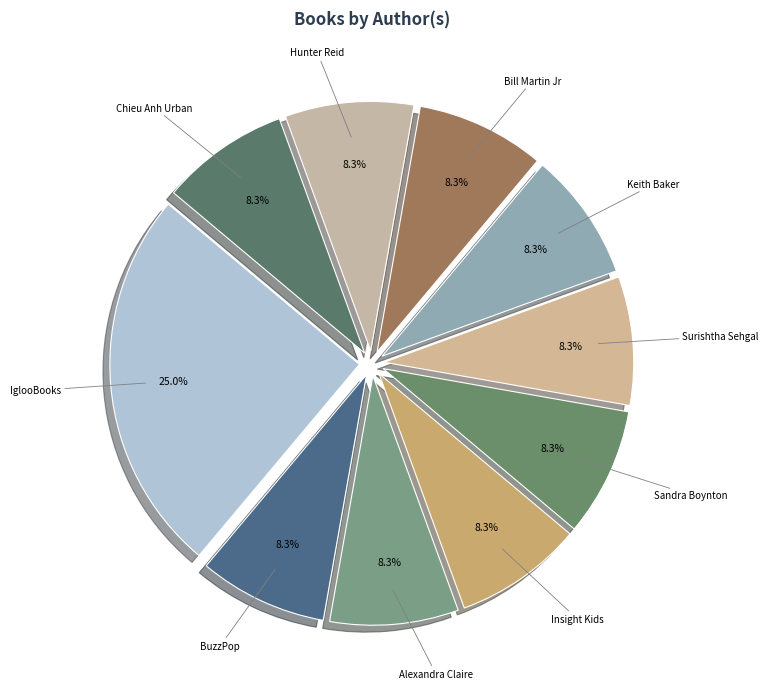

To the nearest percent, what percentage of the pie is Alexandra Claire?

8%